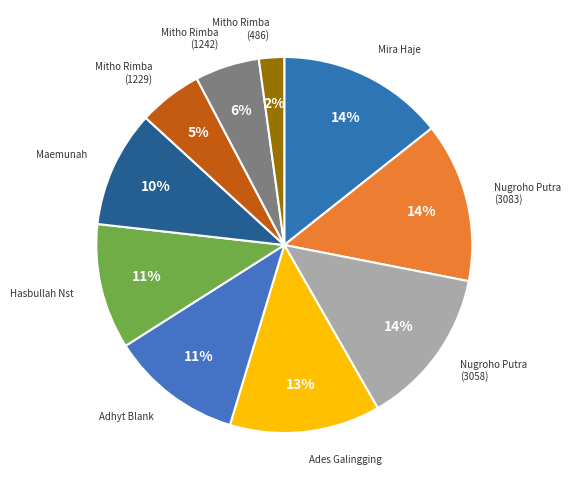

Which category has the smallest portion of the pie?

Mitho Rimba (486)